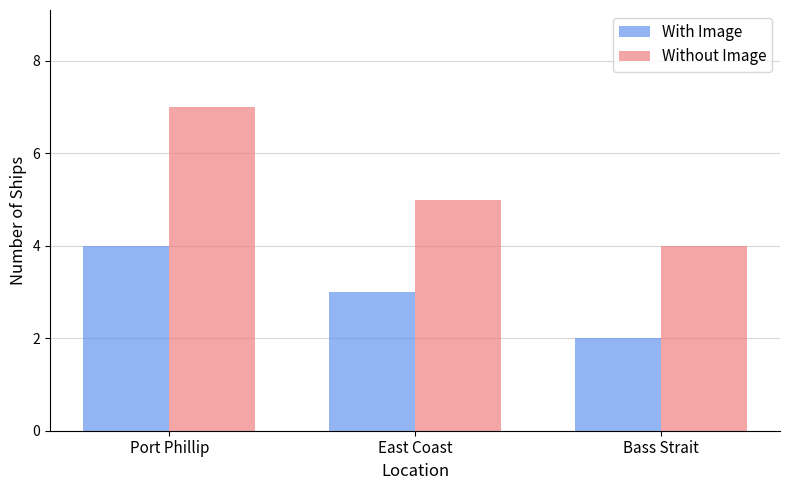

True or false: Without Image has a value of 3 at East Coast.

False